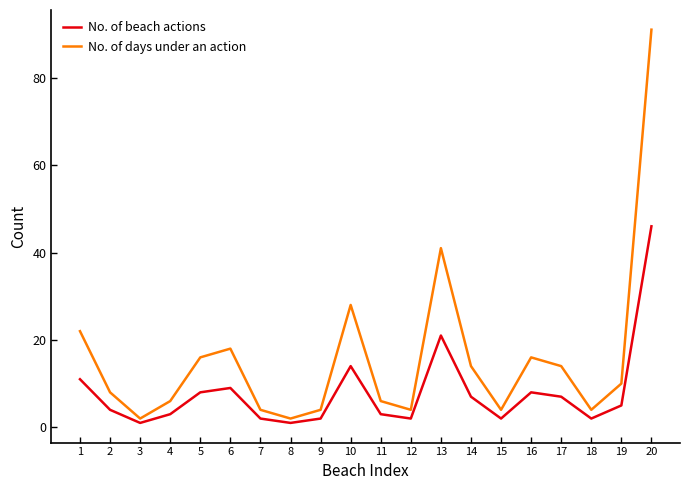

The value of No. of days under an action at 20 is 49. True or false?

False